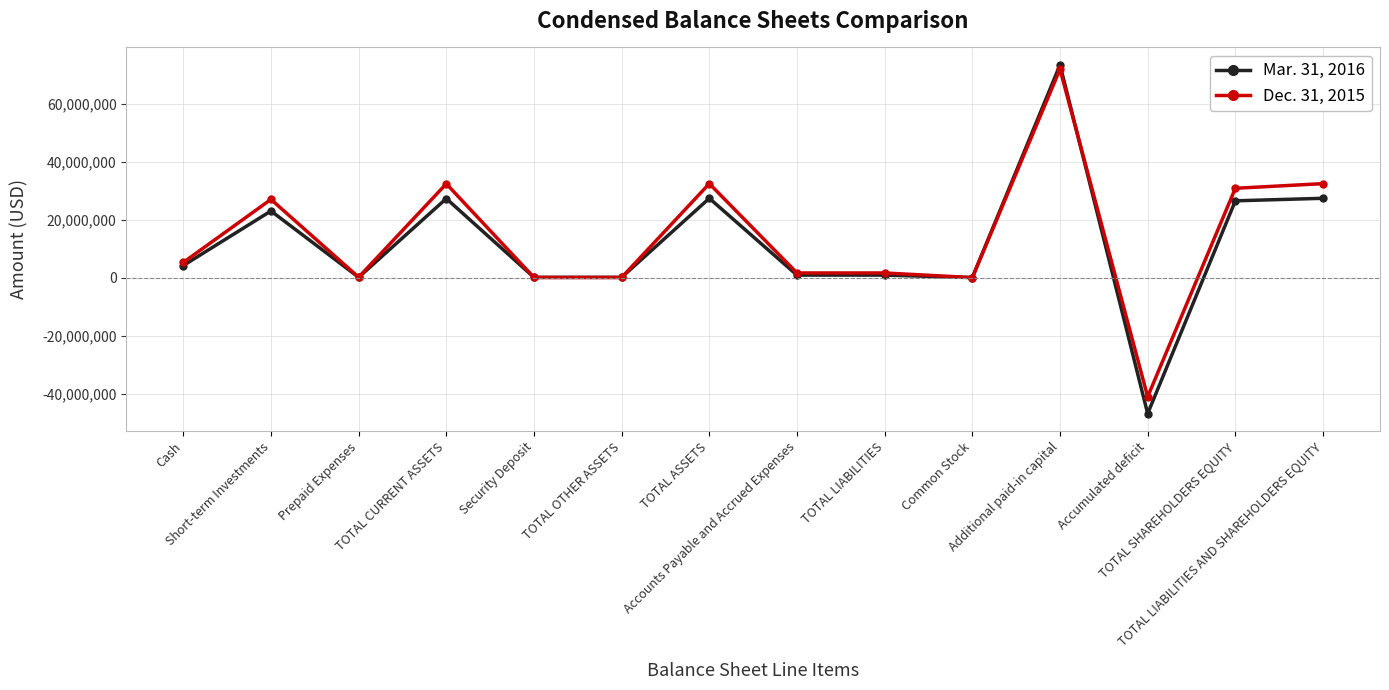

Where is the first local maximum for Dec. 31, 2015?

Short-term Investments